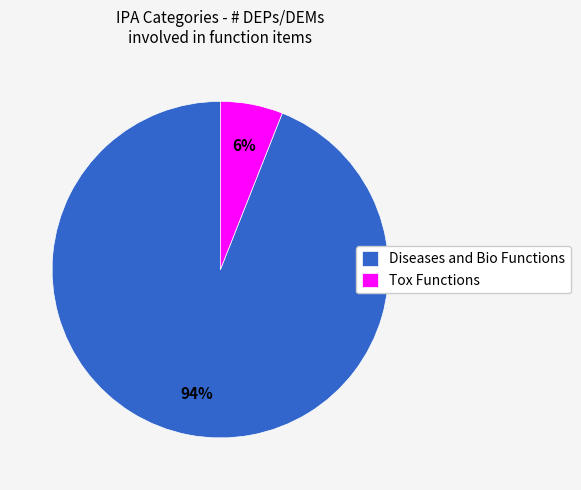

To the nearest percent, what is the average slice percentage?

50%